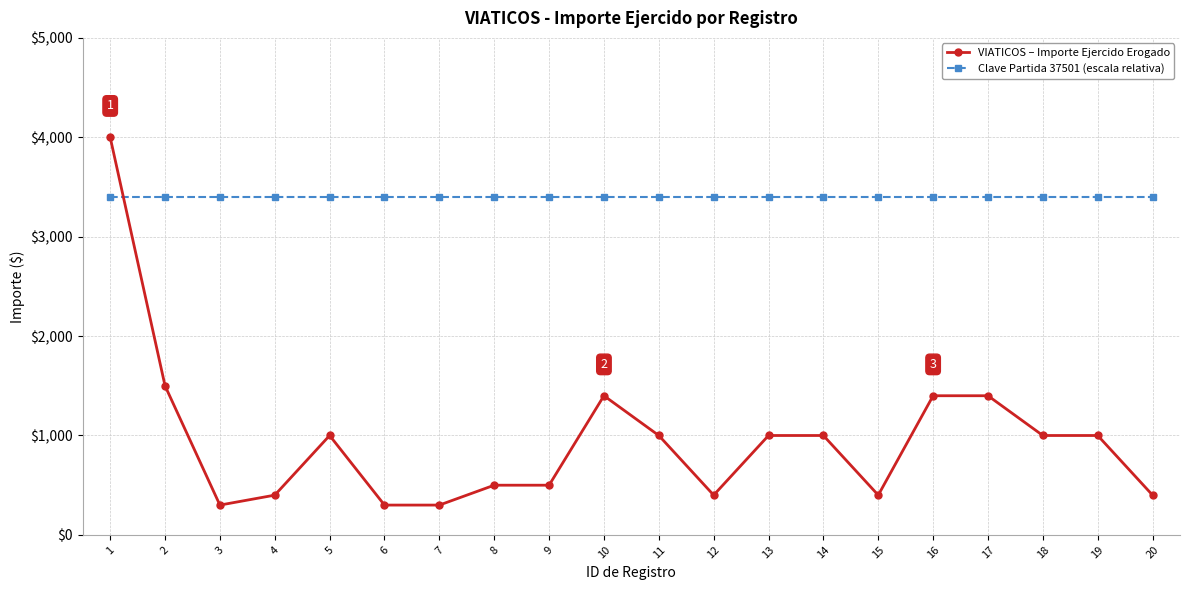

Is this an area chart (filled region under the line)?

No